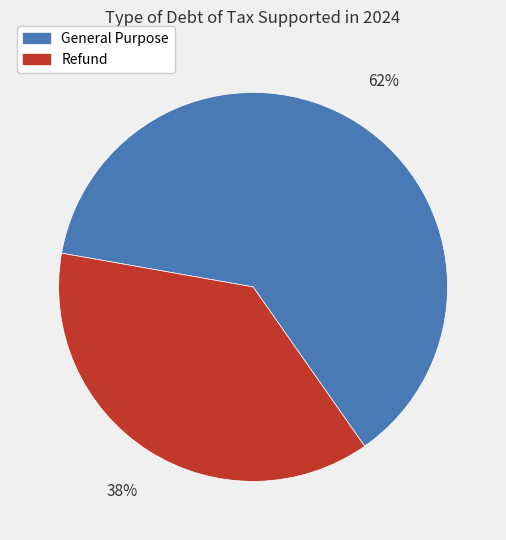

Is the sum of Refund and General Purpose greater than half?

Yes